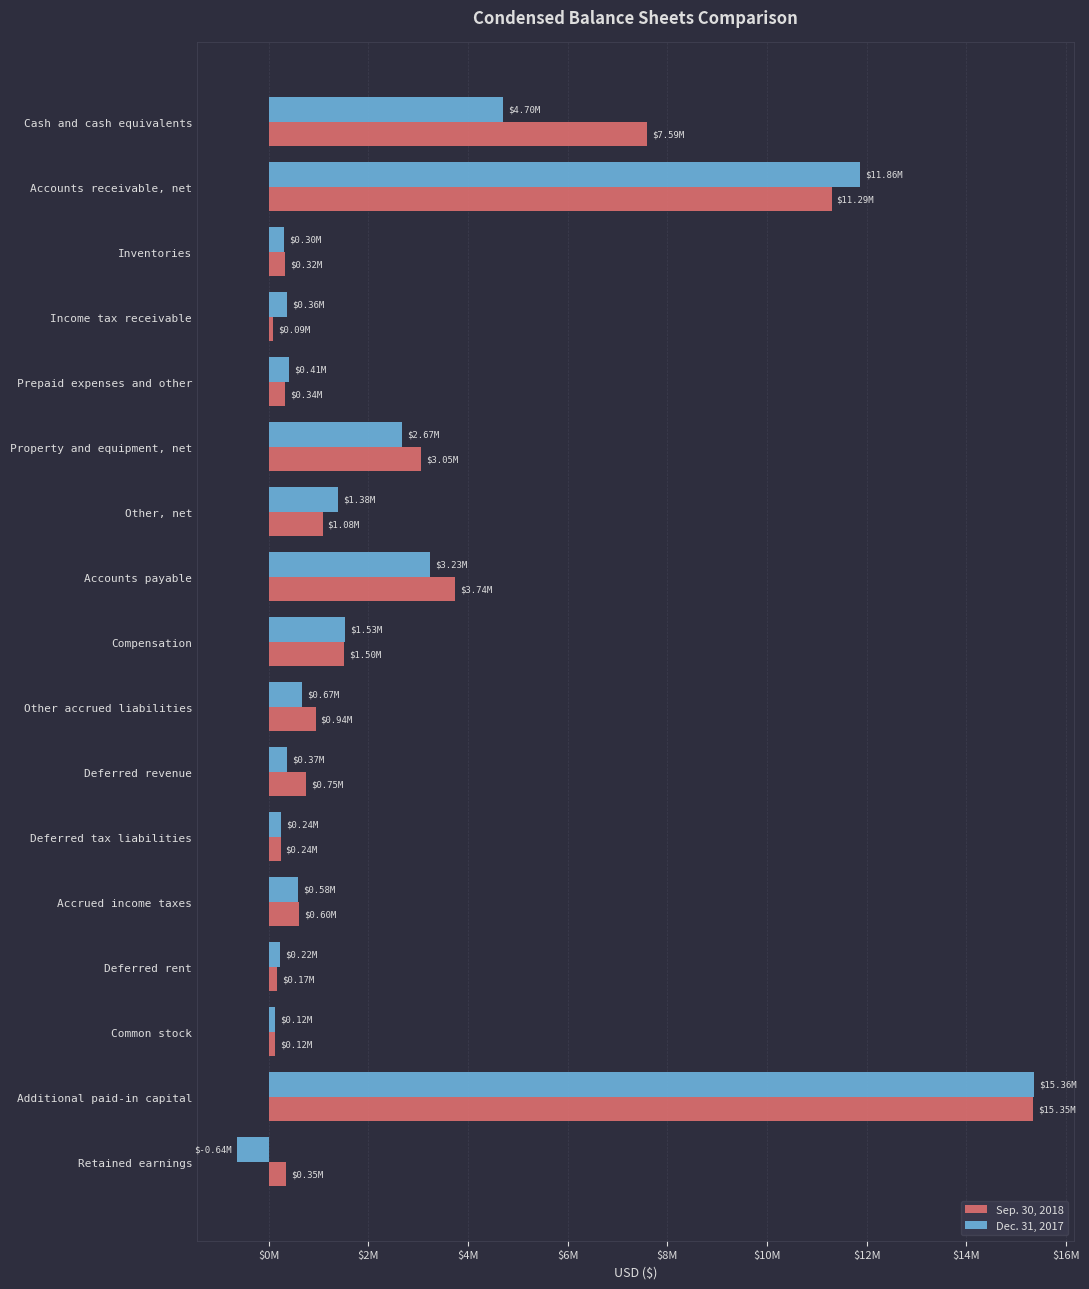

What are all the series names shown in the legend?

Sep. 30, 2018, Dec. 31, 2017